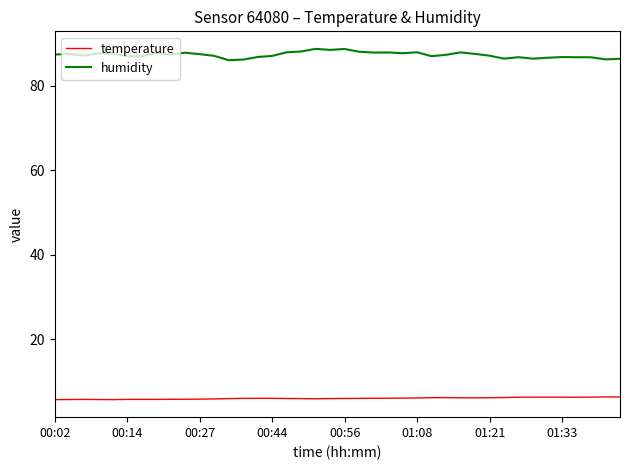

Which series has the largest total across all categories?

humidity